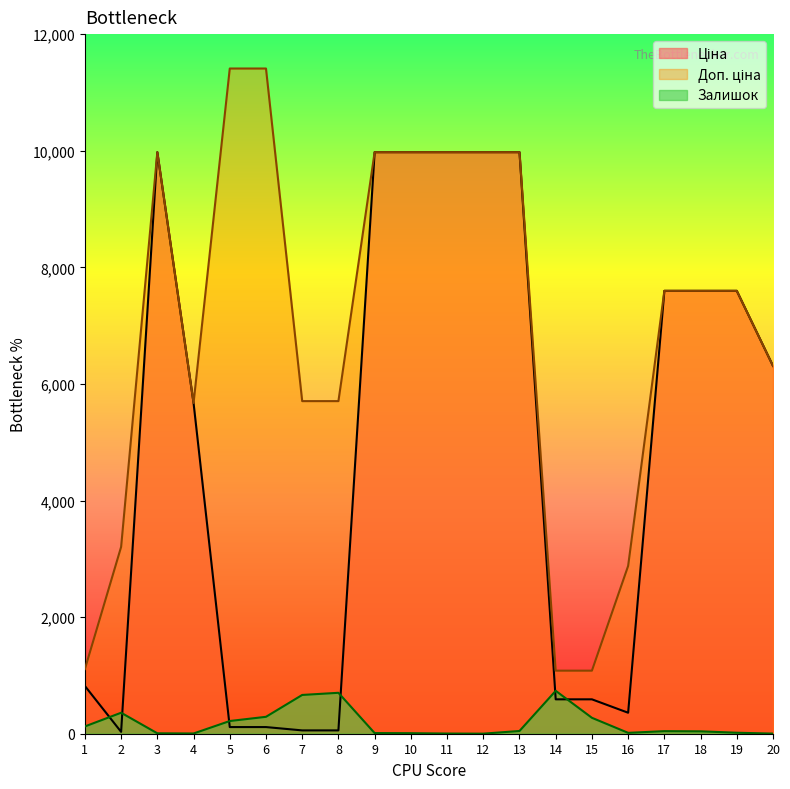

At 9, list the series in order from largest to smallest.

Ціна, Доп. ціна, Залишок